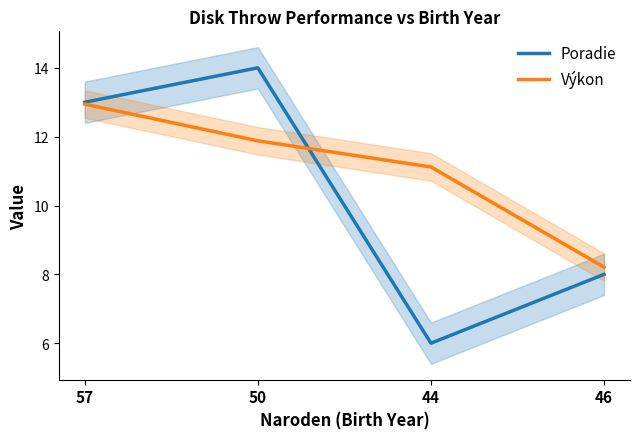

Where does the Výkon series first go above 11?

57